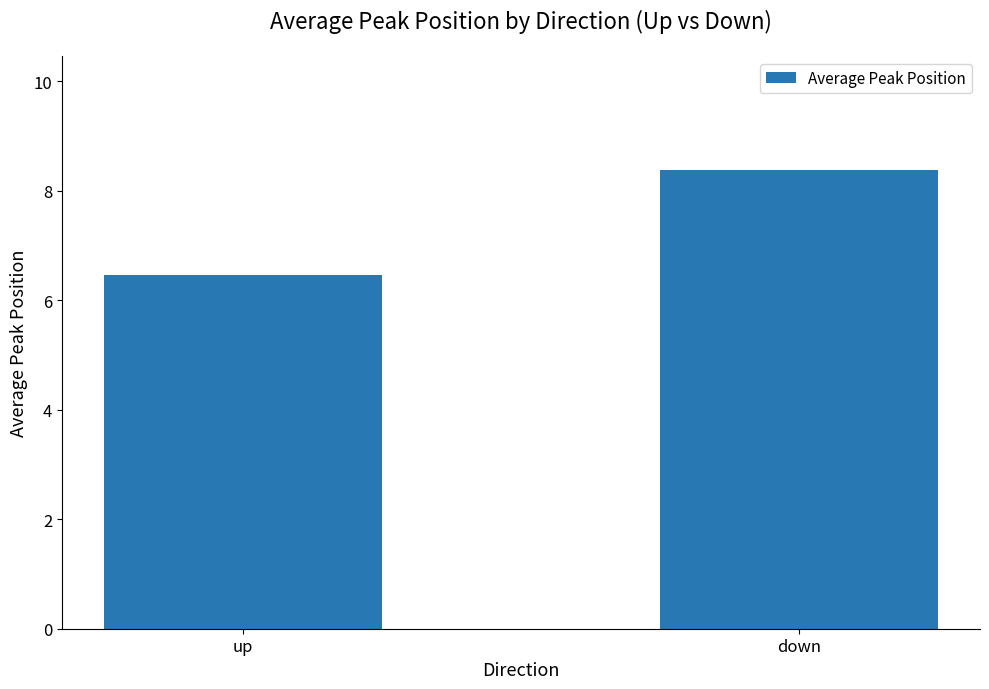

List the labels in order of value, largest first.

down, up